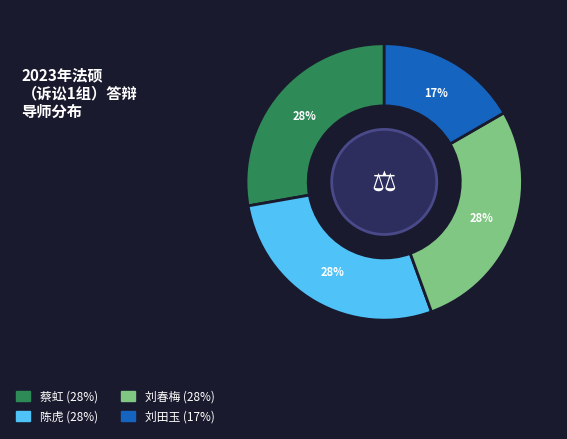

To the nearest percent, what is the difference between the 刘田玉 and 陈虎 slice percentages?

11%